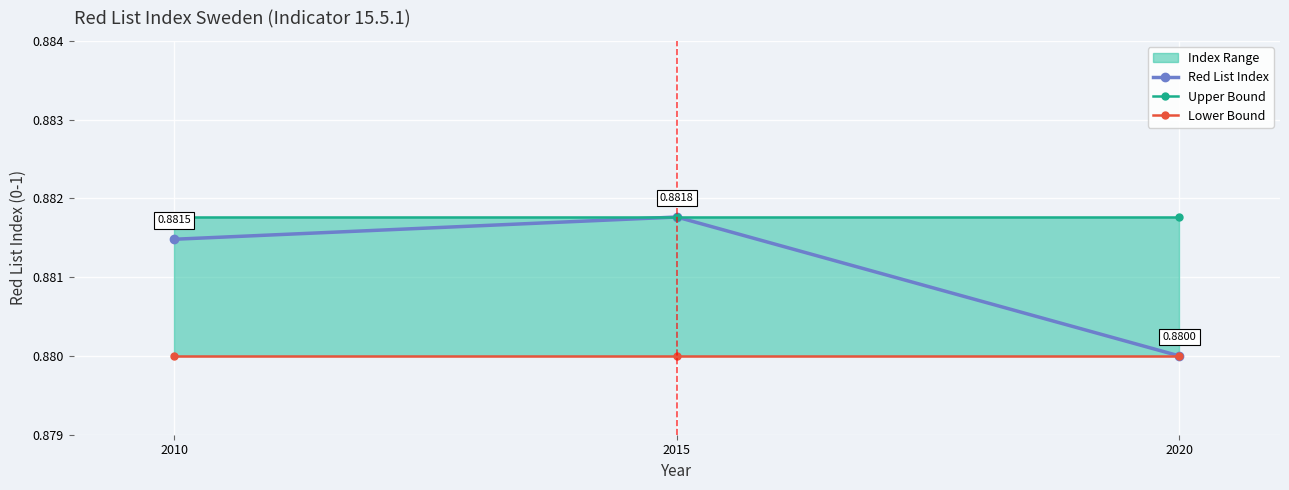

List the labels in order of Upper Bound value, largest first.

2010, 2015, 2020